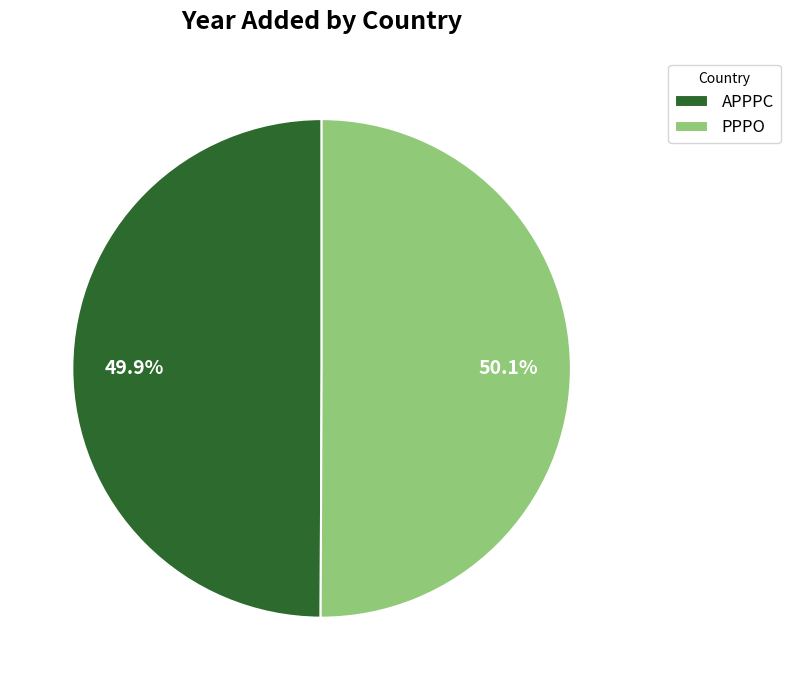

Is there any slice that represents more than half of the pie?

Yes